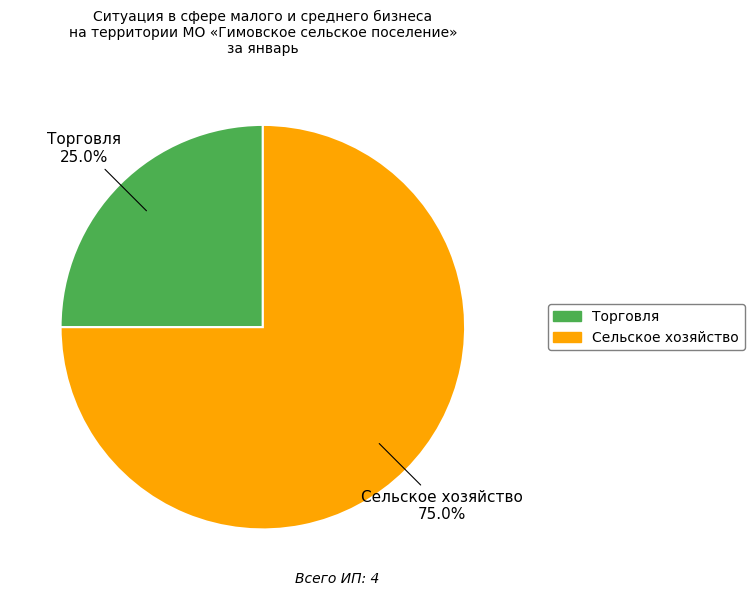

What is the smallest slice in the pie chart?

Торговля